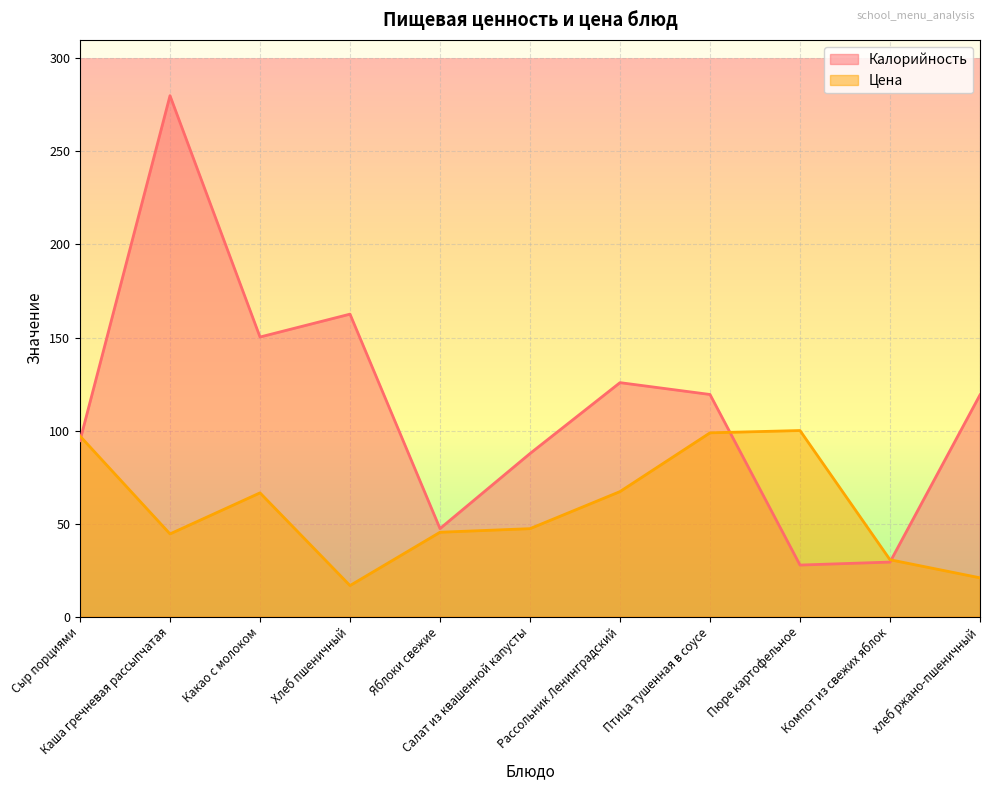

At which category does Калорийность reach its first local valley?

Какао с молоком